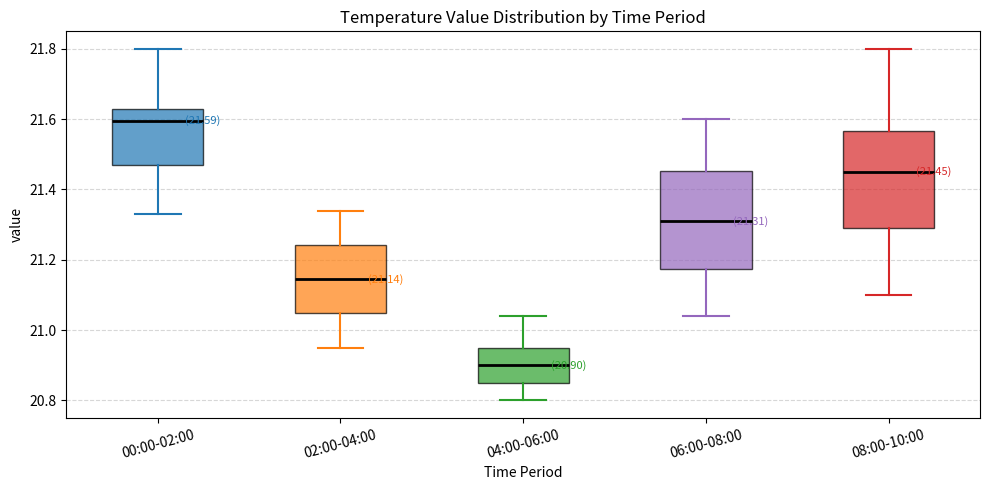

Which box's median line is the highest?

00:00-02:00